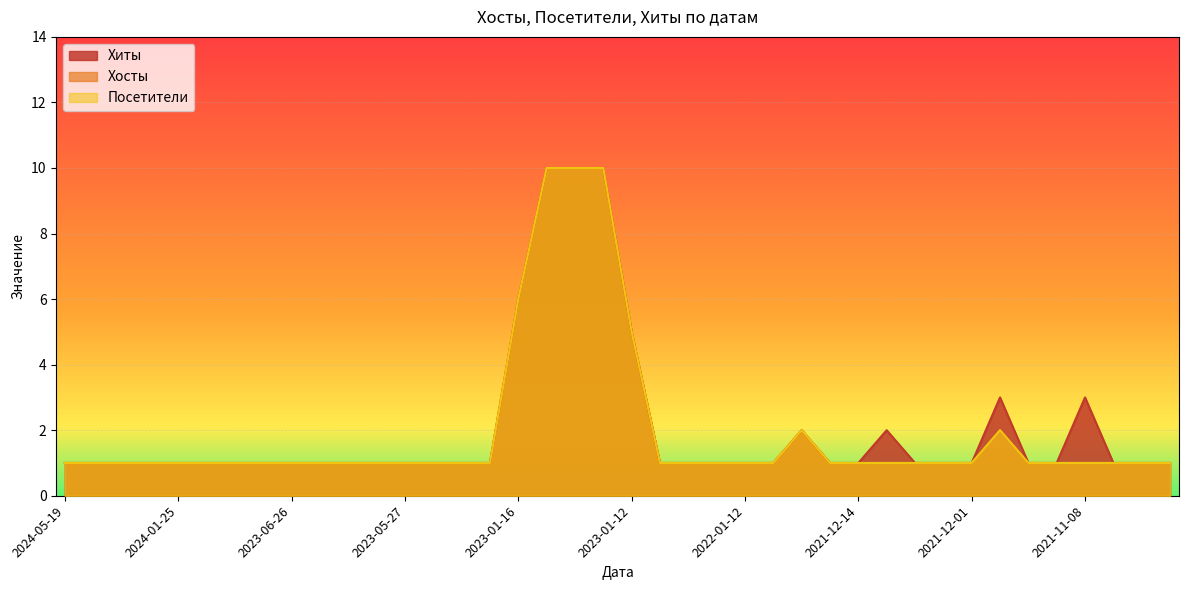

List the series in order of their peak value, highest first.

Хиты, Хосты, Посетители